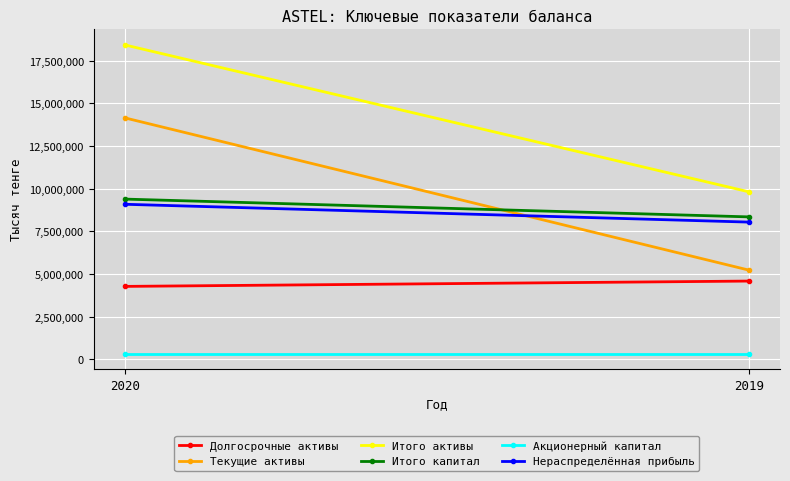

Reading left to right, extract all data points from this chart.

Долгосрочные активы: 2020=4274623	2019=4586751
Текущие активы: 2020=14148804	2019=5229850
Итого активы: 2020=18423427	2019=9816601
Итого капитал: 2020=9389774	2019=8347355
Акционерный капитал: 2020=326474	2019=326474
Нераспределённая прибыль: 2020=9086606	2019=8042080